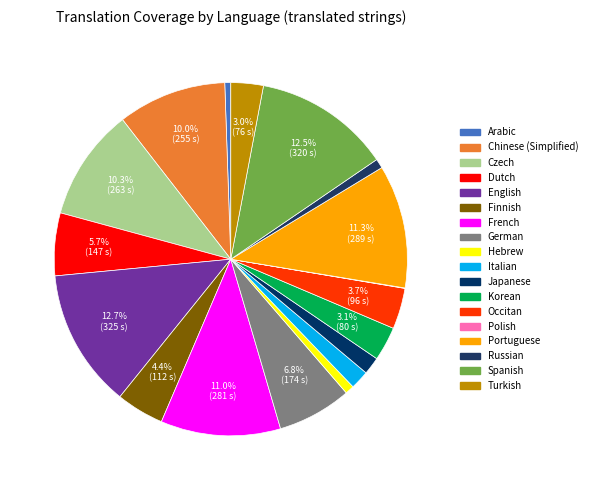

To the nearest percent, what is the combined percentage of Italian and Portuguese?

13%